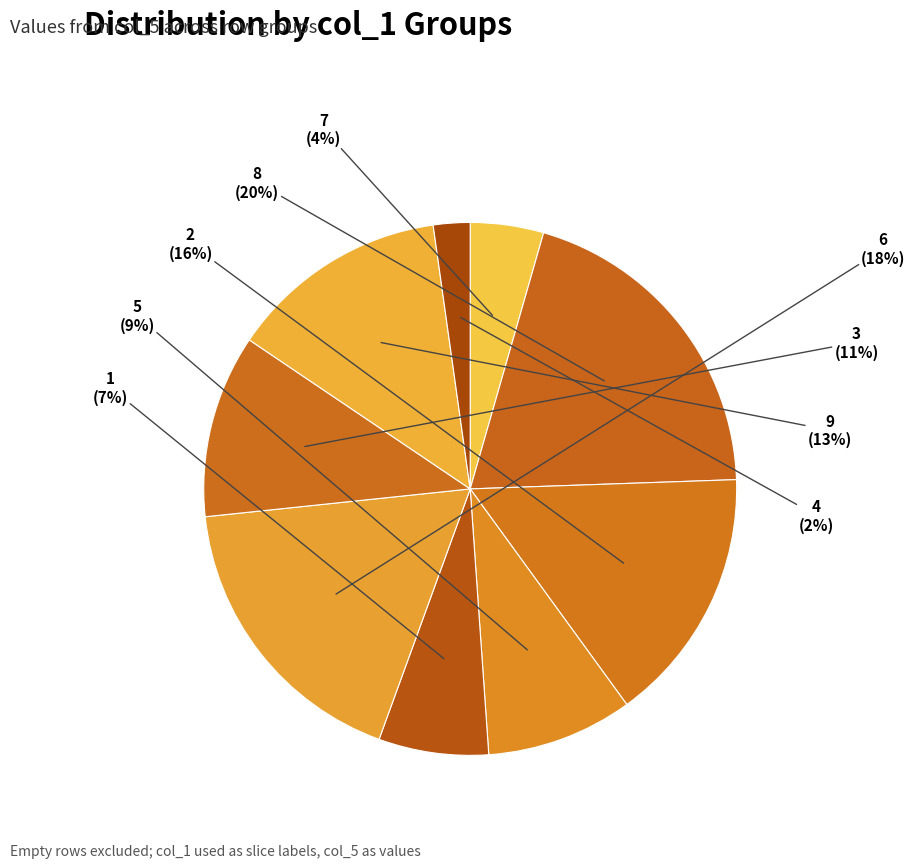

Approximately how many times larger is the value at 1 compared to 2?

0.4